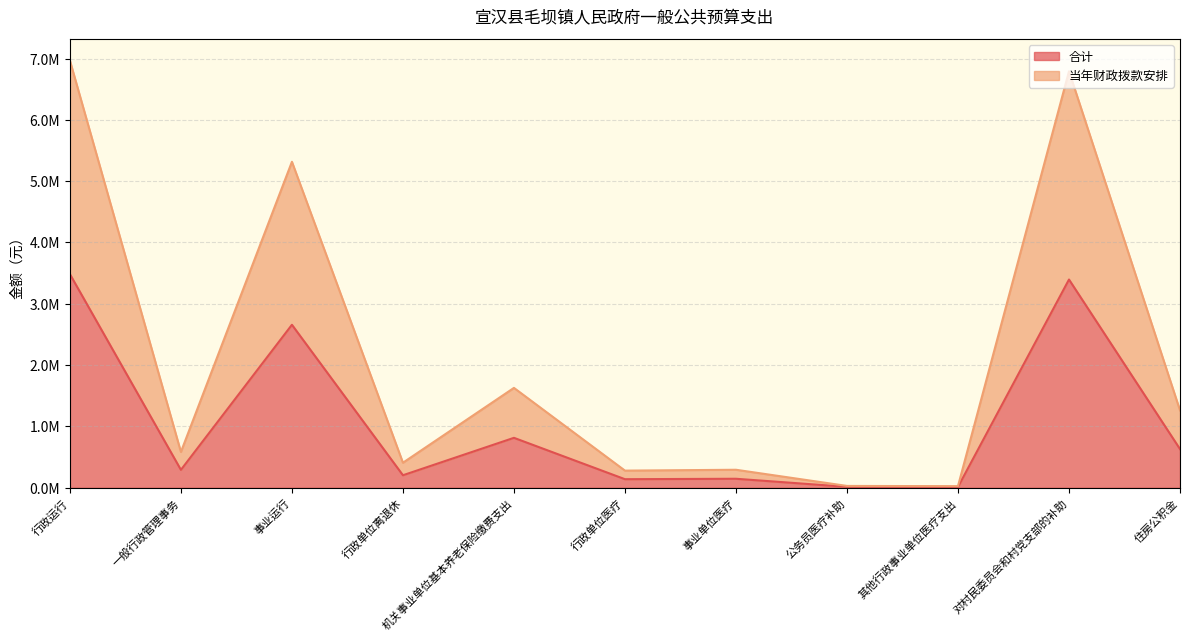

What is the difference between the maximum and second lowest values in the 当年财政拨款安排 series?

6937272.0